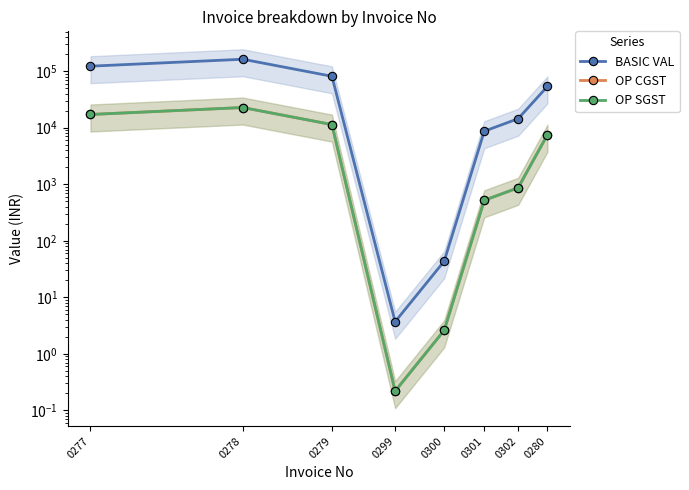

Is it true that OP SGST equals 17100.3 at 0277?

True